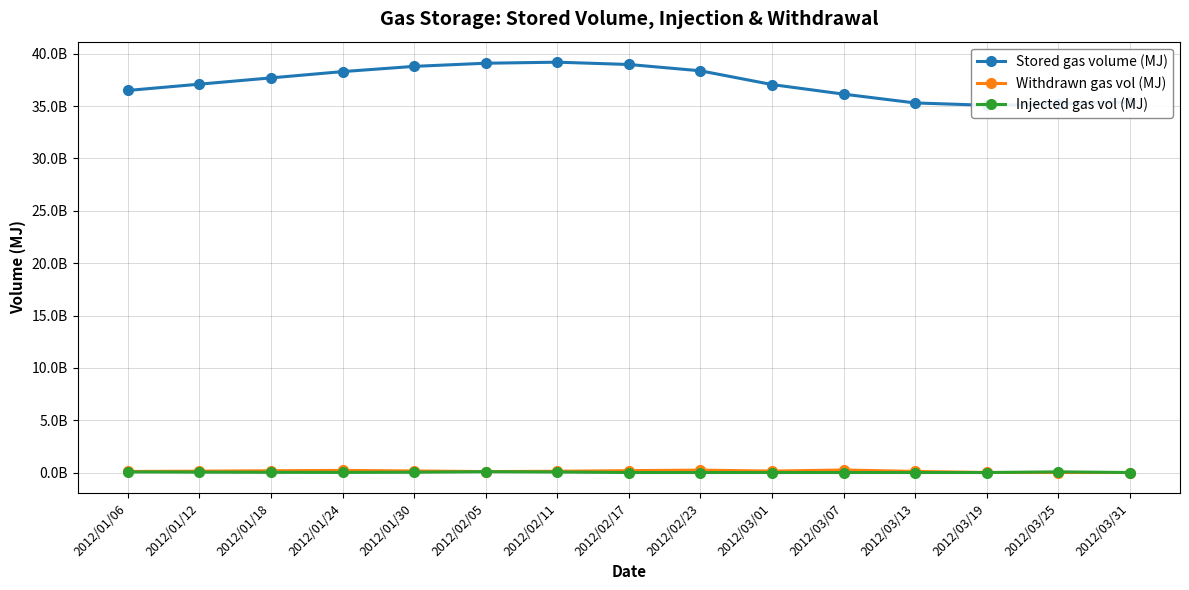

How many data points in Injected gas vol (MJ) are above 10000000?

7